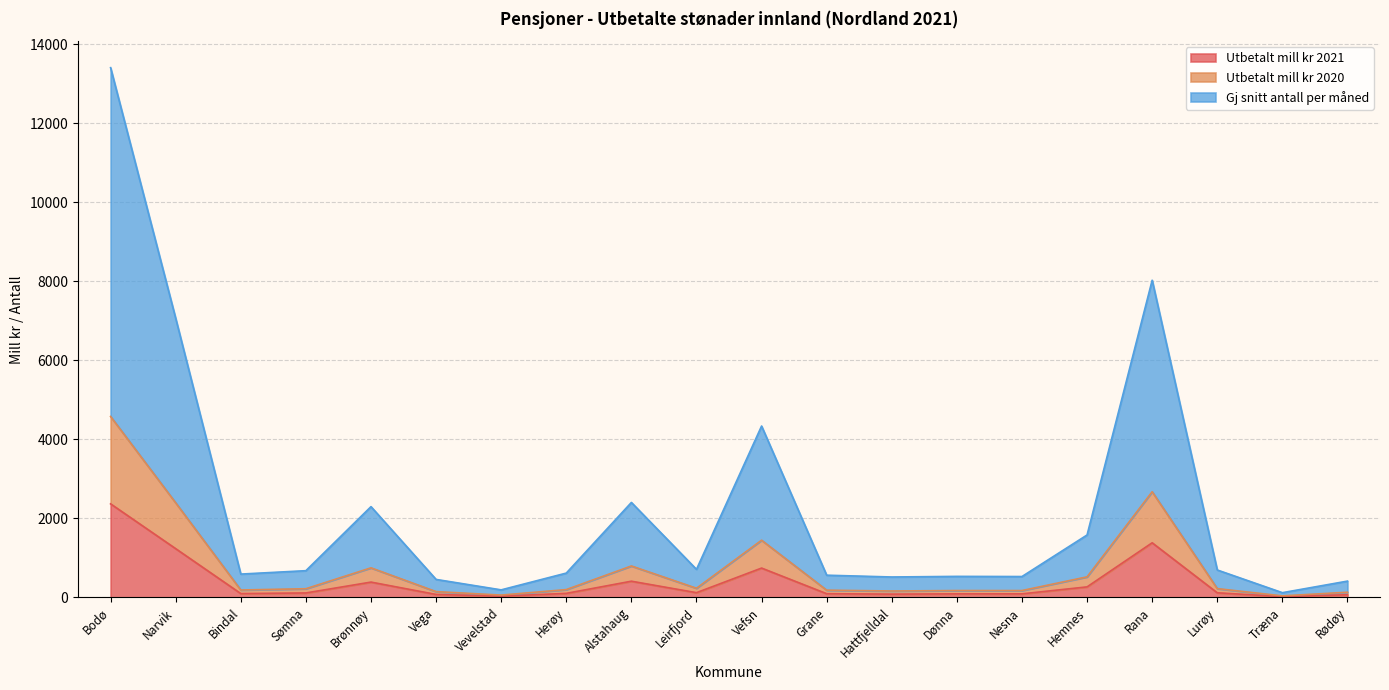

In Gj snitt antall per måned, how many points are higher than both neighbors (excluding endpoints)?

5